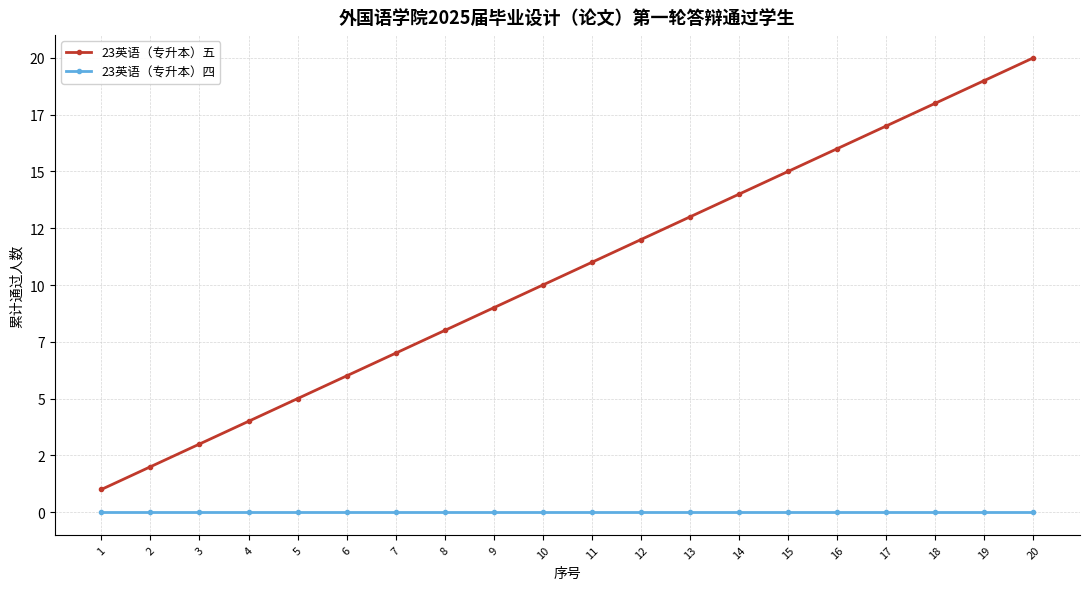

Is this an area chart (filled region under the line)?

No